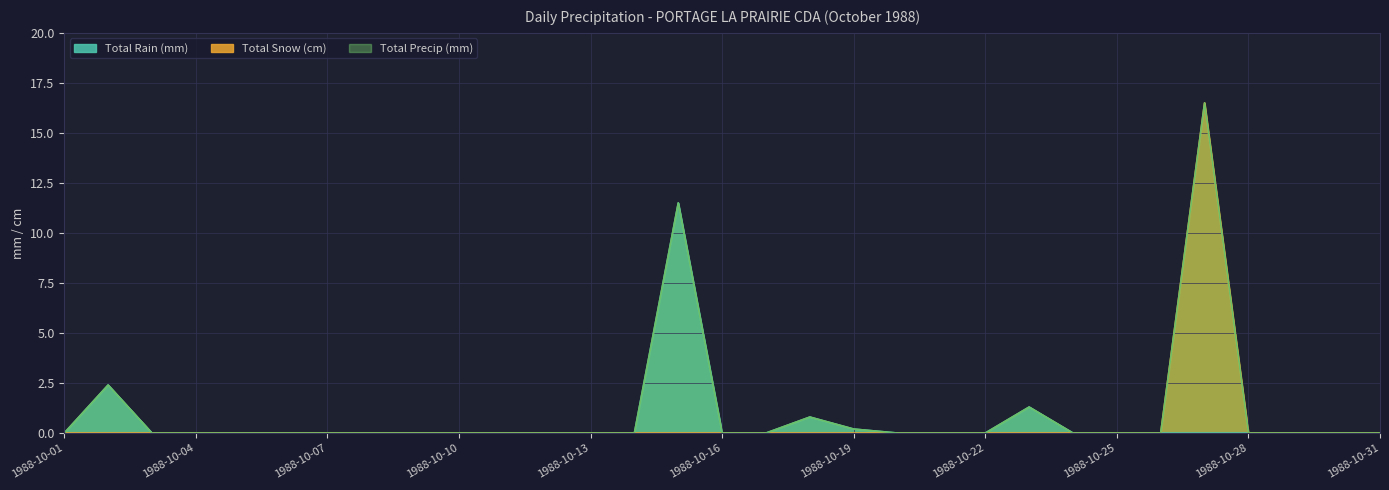

Rank the series by their maximum value, from lowest to highest.

Total Rain (mm), Total Snow (cm), Total Precip (mm)